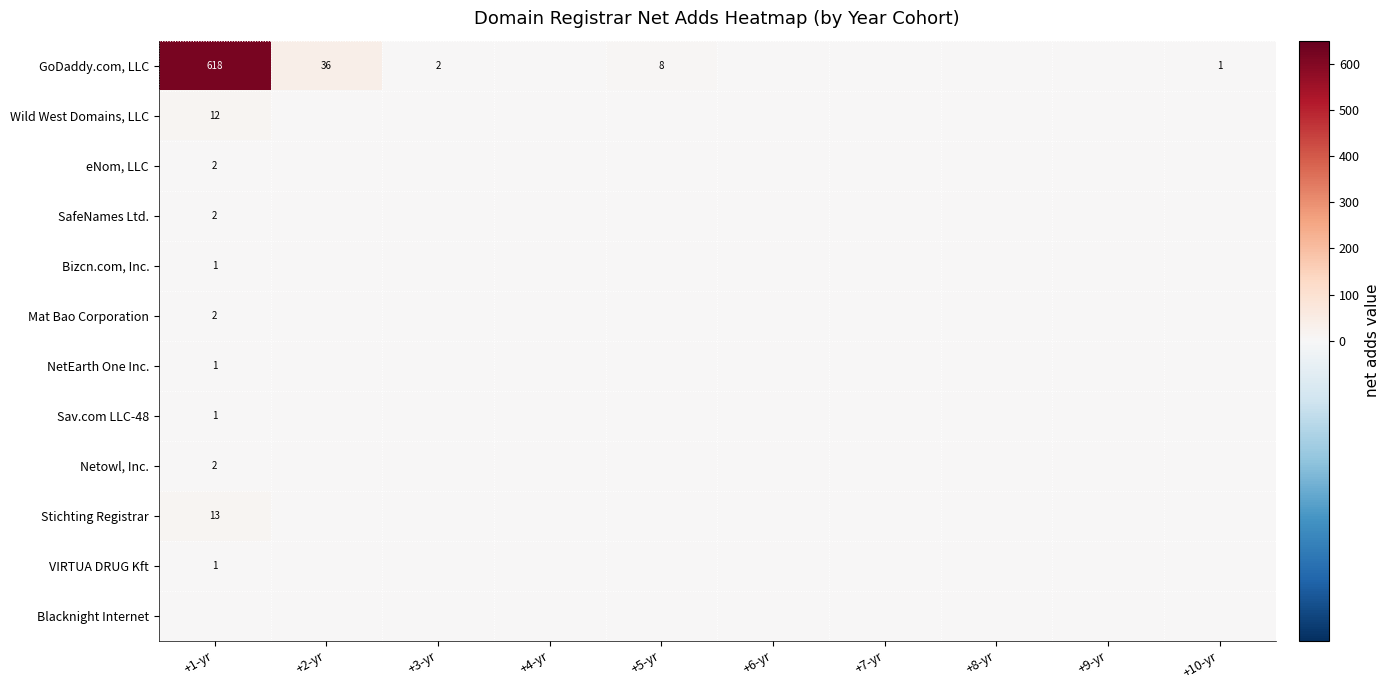

True or false: eNom, LLC has a value of 4 at +1-yr.

False